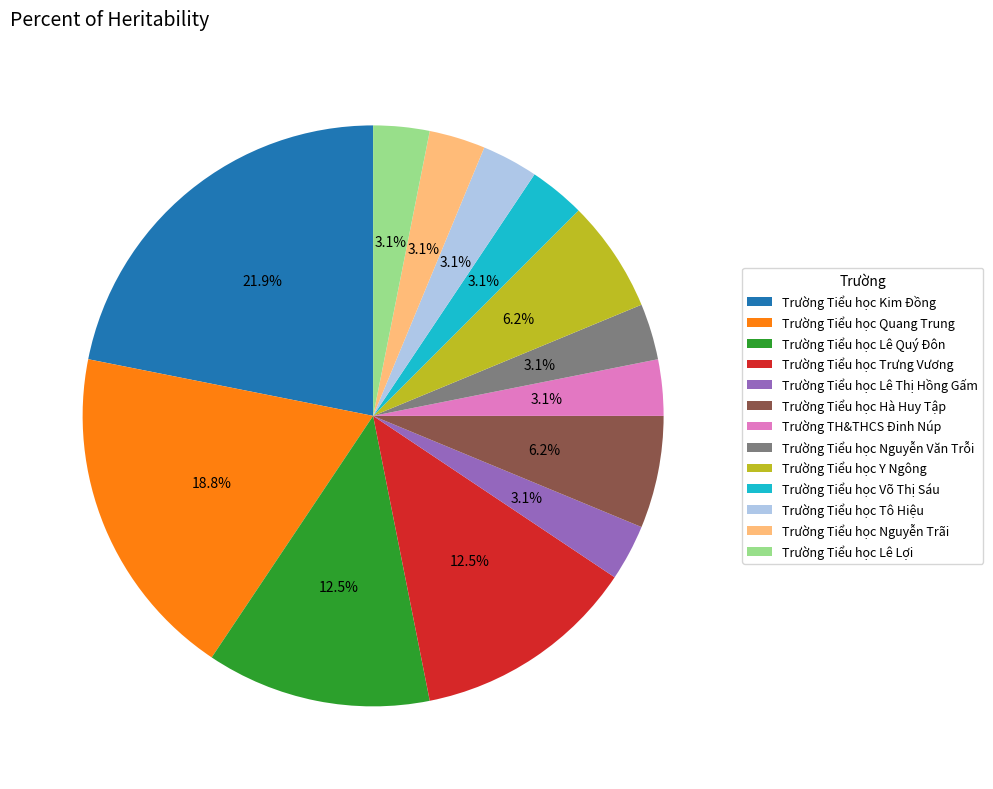

To the nearest percent, what percentage of the pie is Trường Tiểu học Y Ngông?

6%